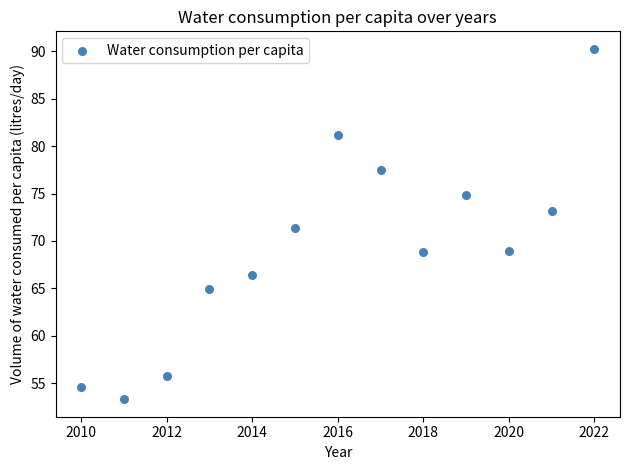

What is the range of X values (max minus min)?

12.0